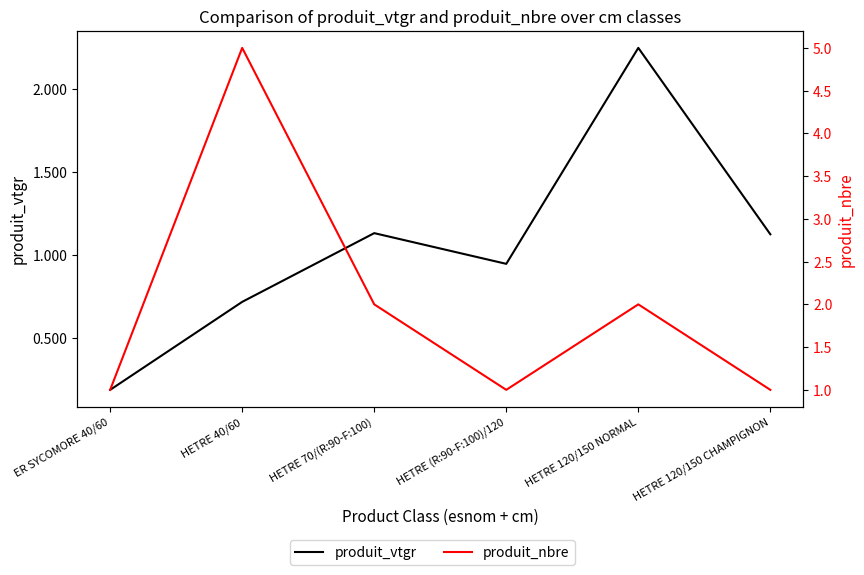

Between HETRE 70/(R:90-F:100) and HETRE 120/150 NORMAL, which series saw the biggest shift?

produit_vtgr